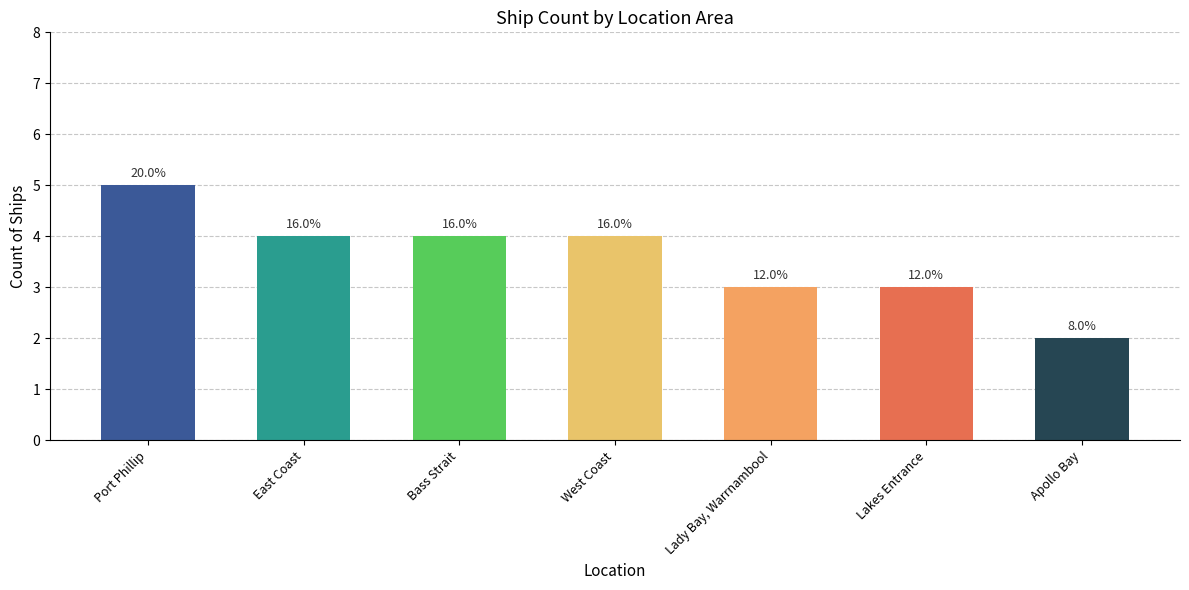

Does the chart contain any negative values?

No